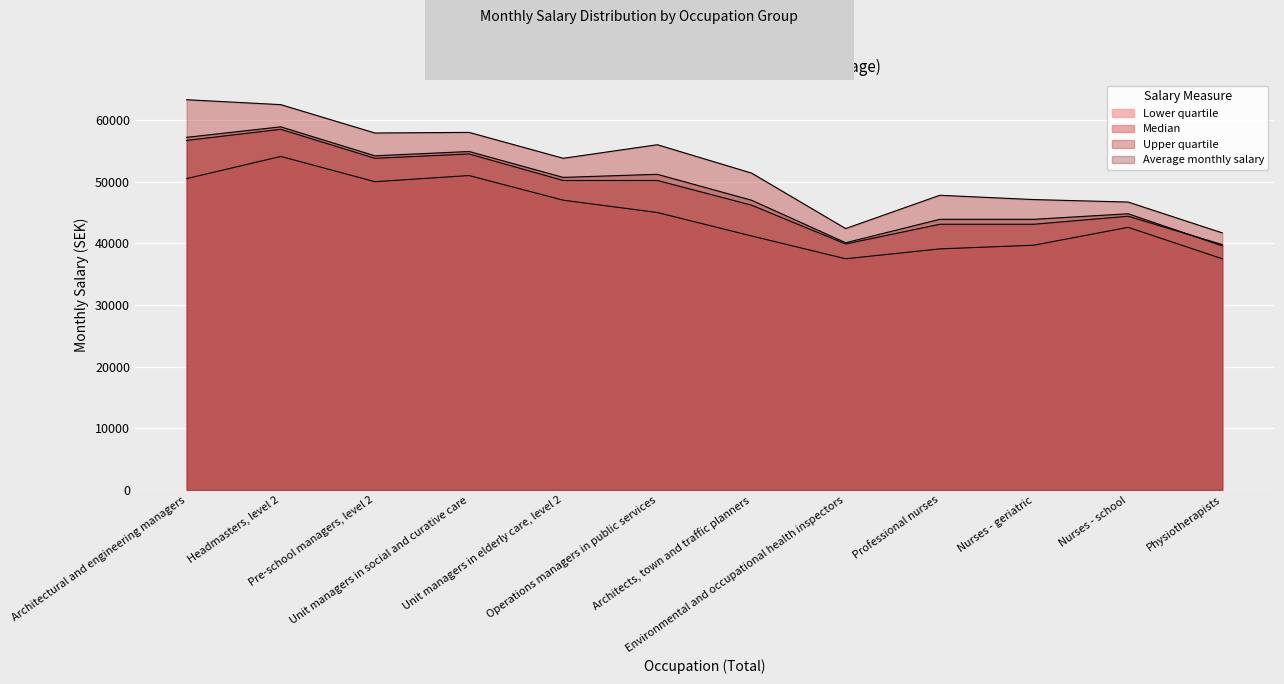

Which has a higher value, Operations managers in public services or Architects, town and traffic planners?

Operations managers in public services